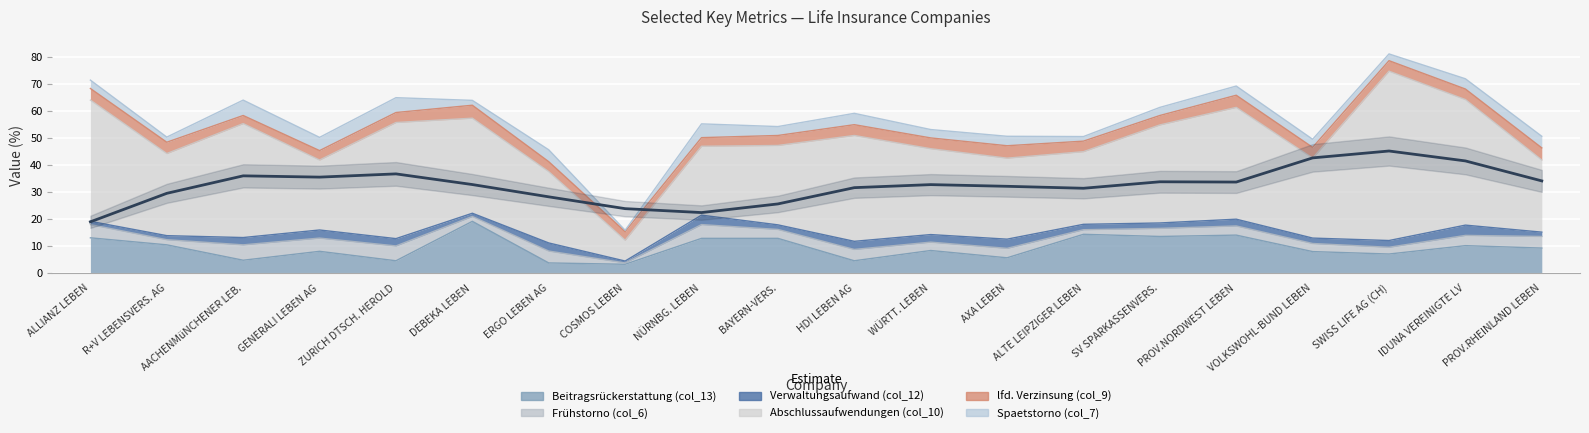

What is the sum of all Spaetstorno (col_7) values?

68.7